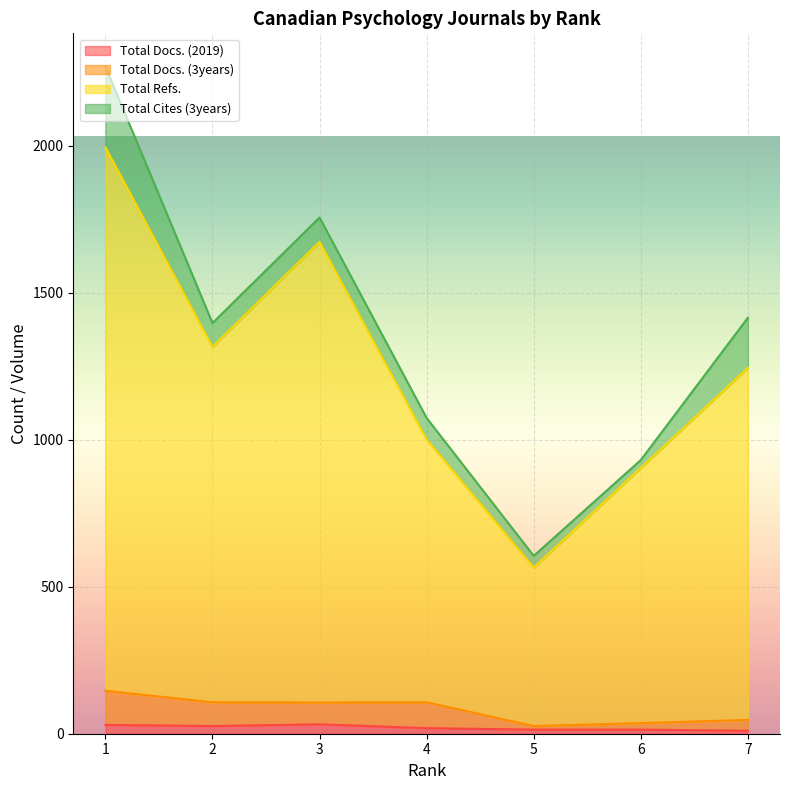

What is the average value of the Total Refs. series?

1243